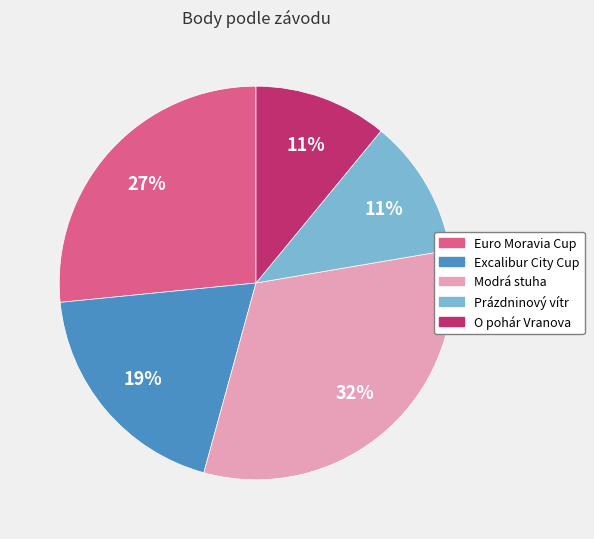

Do Excalibur City Cup and Euro Moravia Cup together represent more than half of the pie?

No